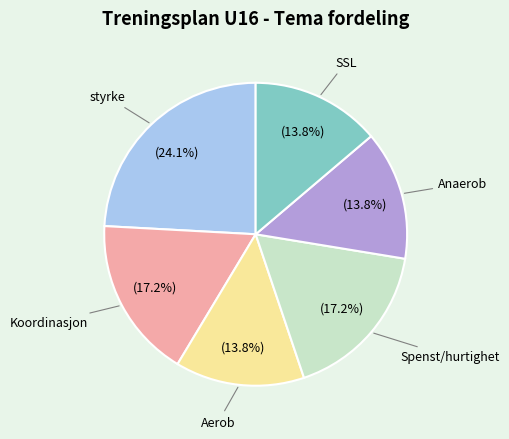

Is the sum of Koordinasjon and Anaerob greater than half?

No